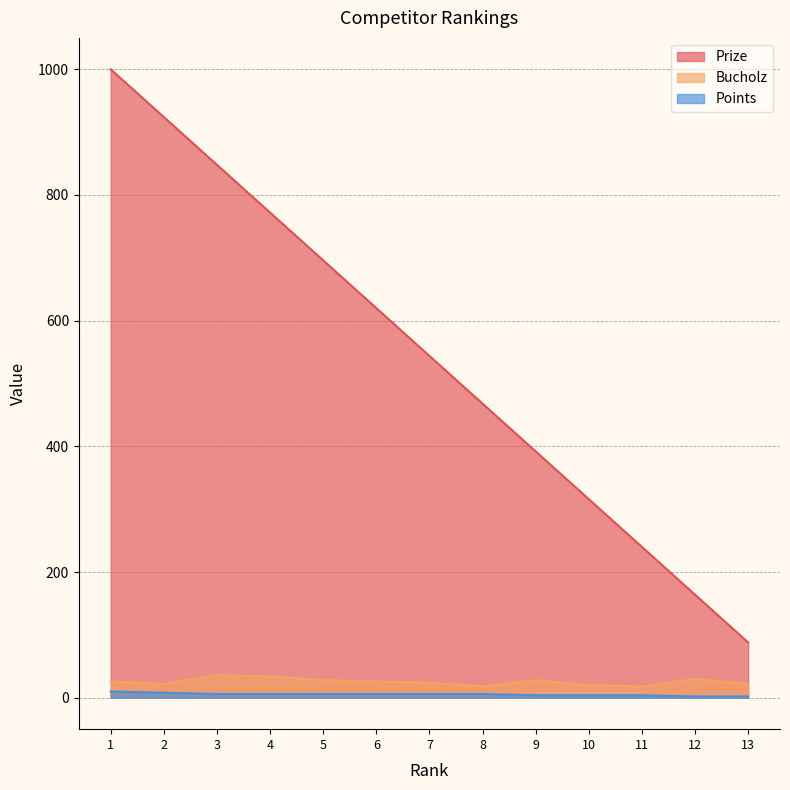

The Bucholz series shows 16 at 5. True or false?

False